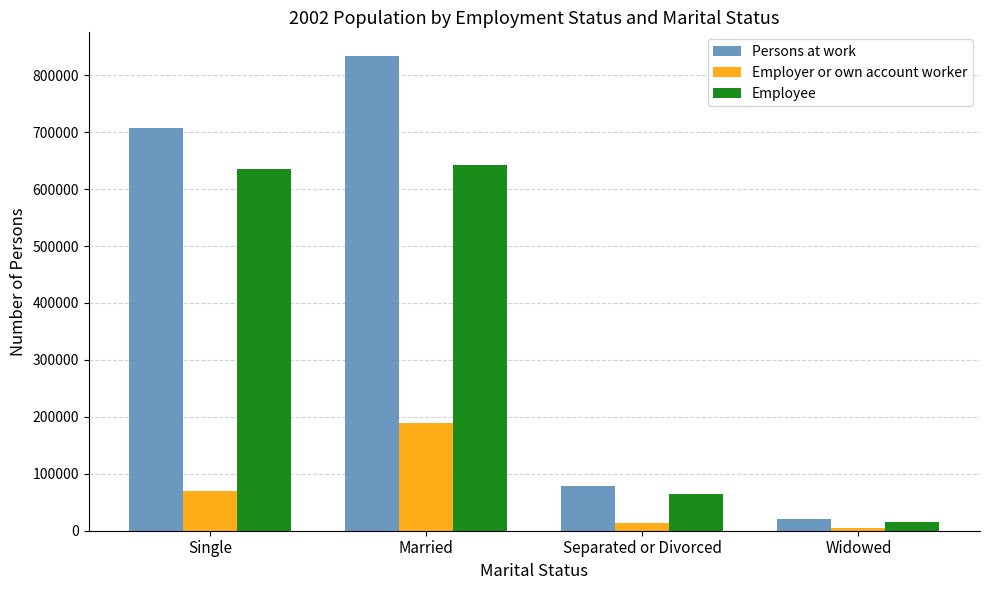

At which category is the sum across all series the highest?

Married